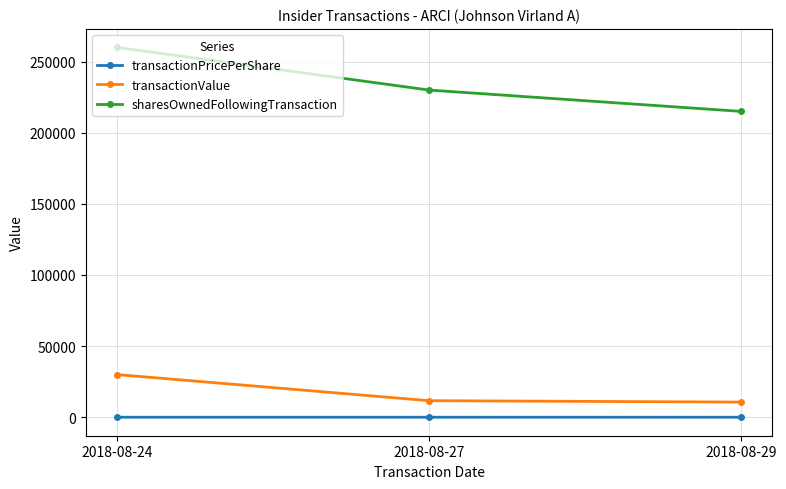

What are all the series names shown in the legend?

transactionPricePerShare, transactionValue, sharesOwnedFollowingTransaction